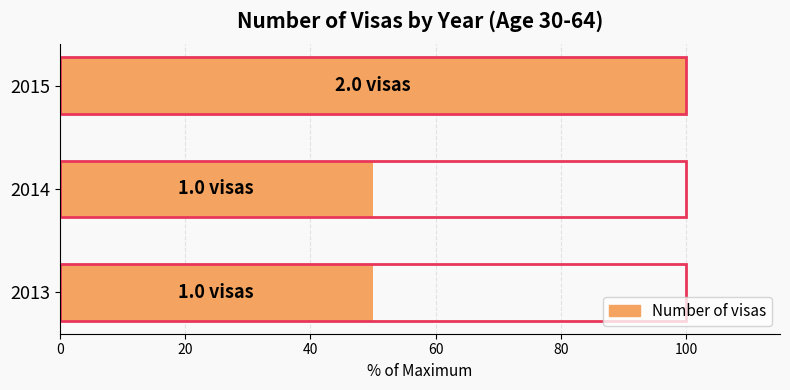

What is the change in value from 2013 to 2015?

+50